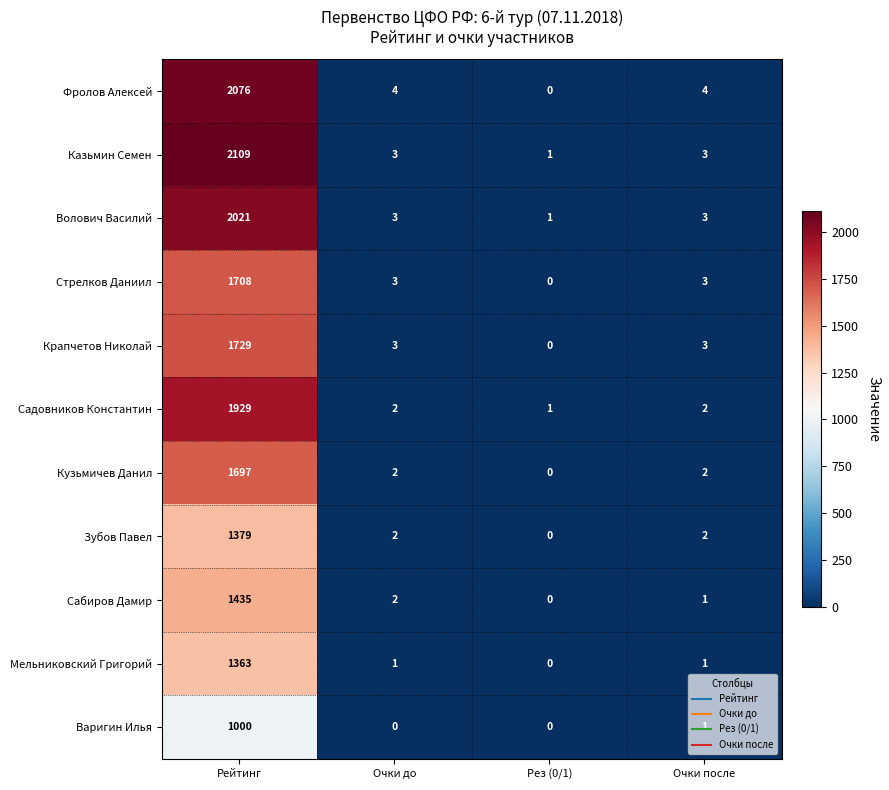

True or false: Казьмин Семен has a value of 5 at Очки после.

False